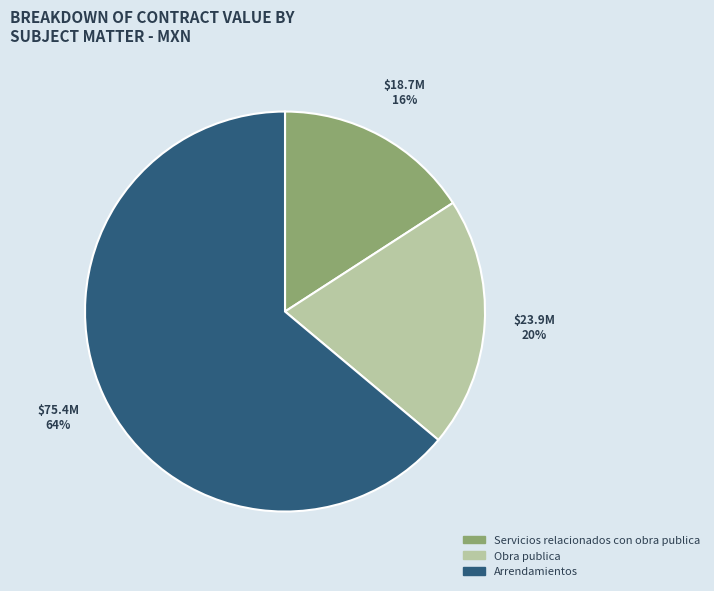

To the nearest percent, what is the average slice percentage?

33%